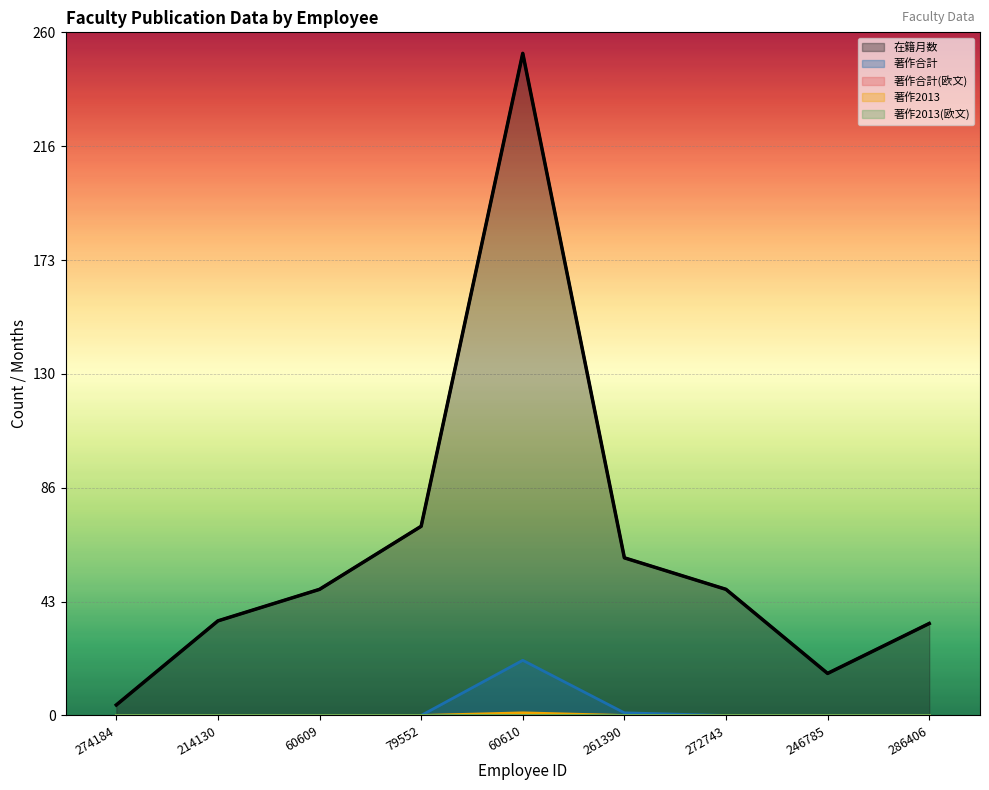

What position from the left is 261390?

6